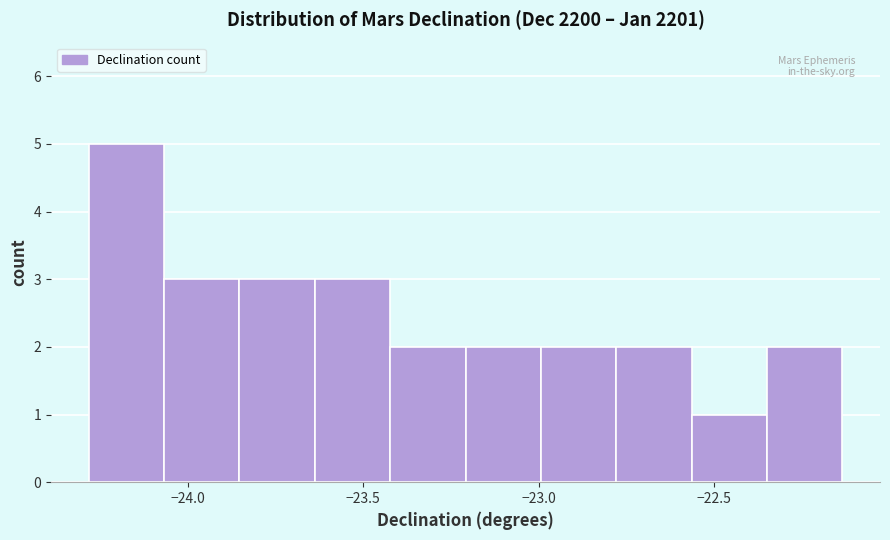

What is the height of the bar covering -22.80 to -22.55 on the x-axis? Neither the bar edges nor the heights are printed on the chart, so give them approximately, as read against the axes.

2